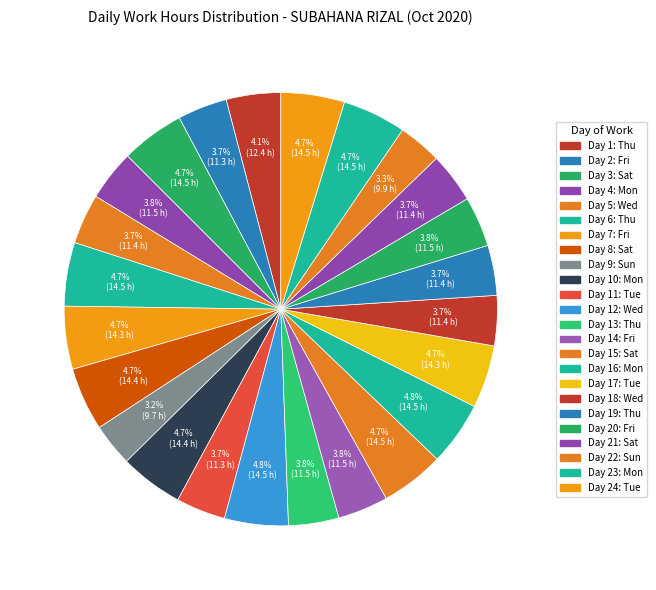

Is there any slice that represents more than half of the pie?

No